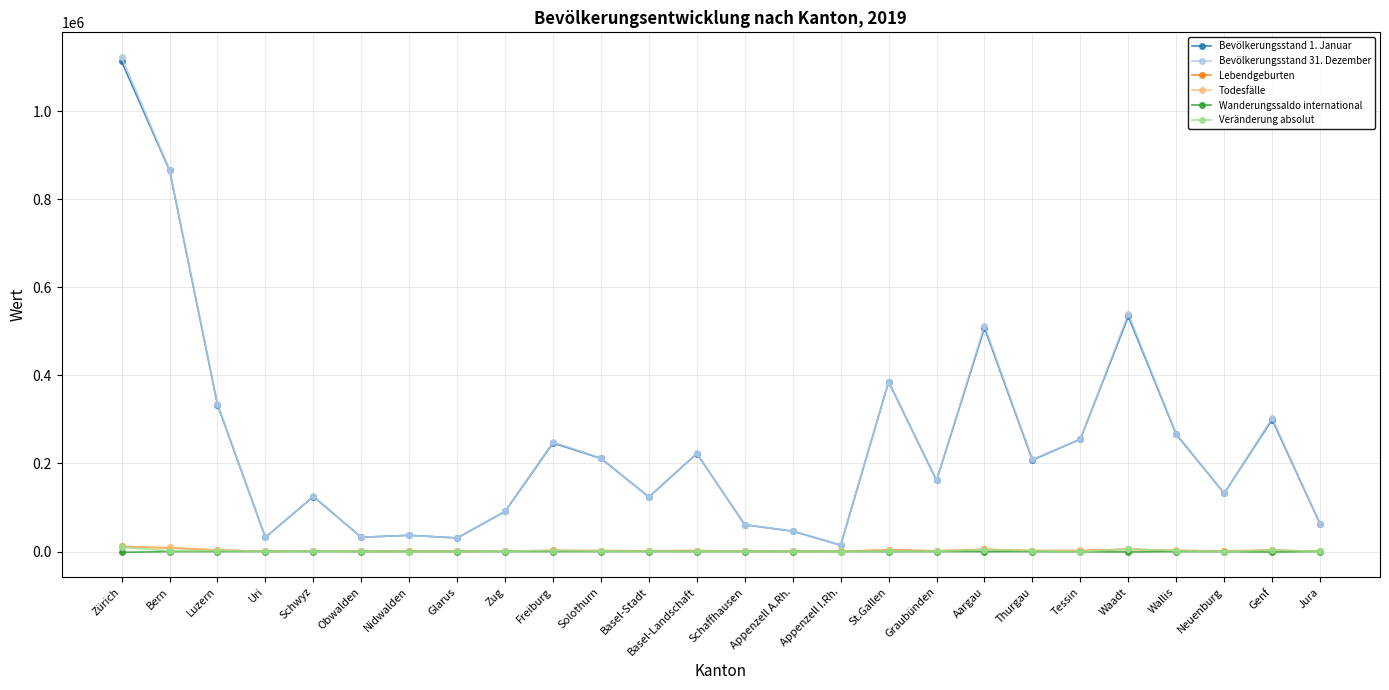

What is the approximate value of Lebendgeburten at Waadt?

5341